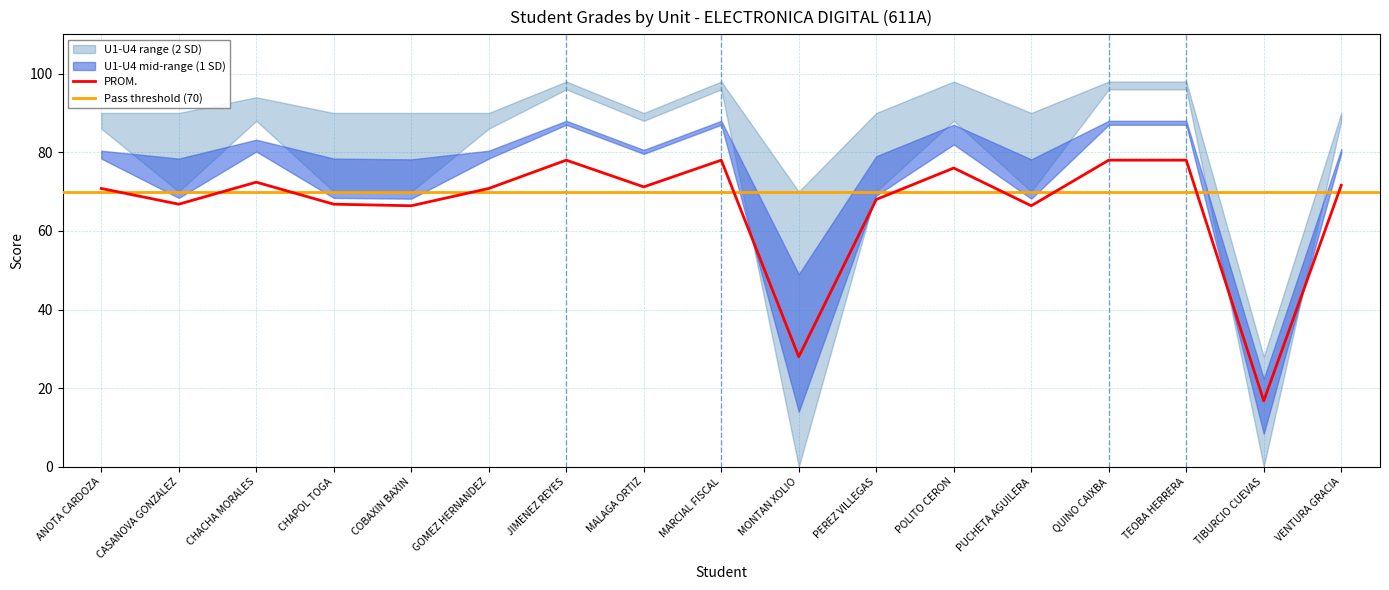

Is it true that PROM. equals 28.0 at MONTAN XOLIO?

True